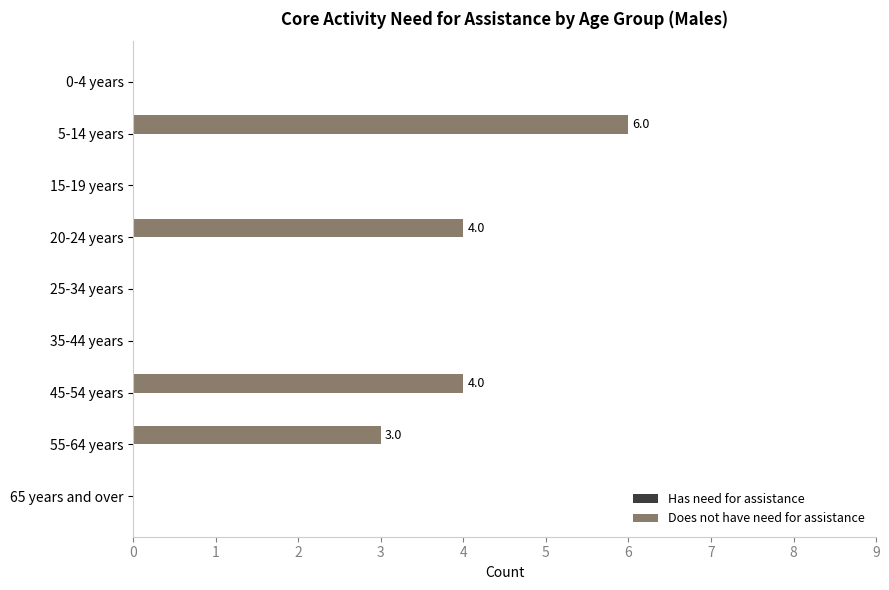

True or false: the data shows 6 at 5-14 years.

True